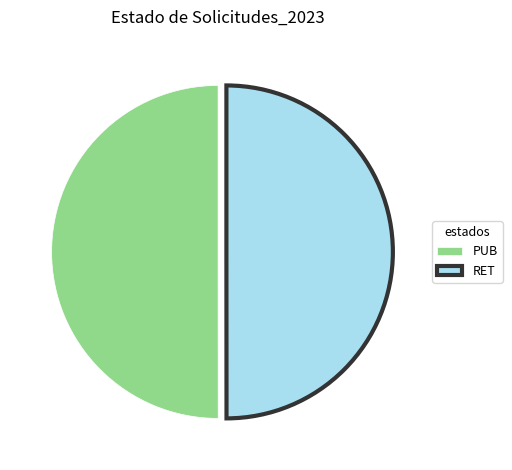

Combined, do PUB and RET account for over 50%?

Yes